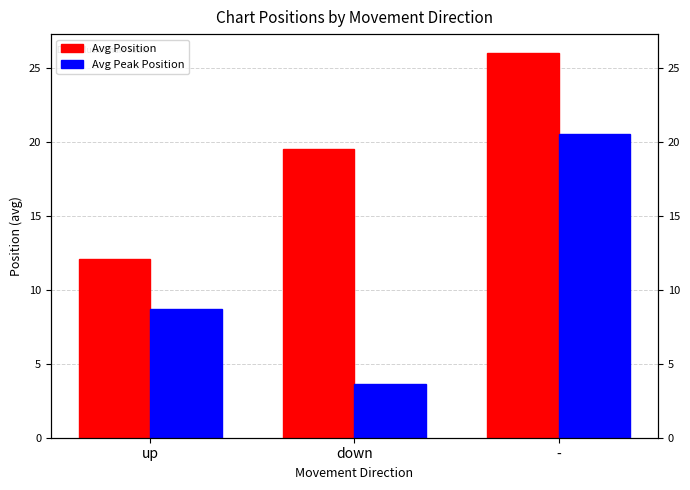

What position from the left is down?

2